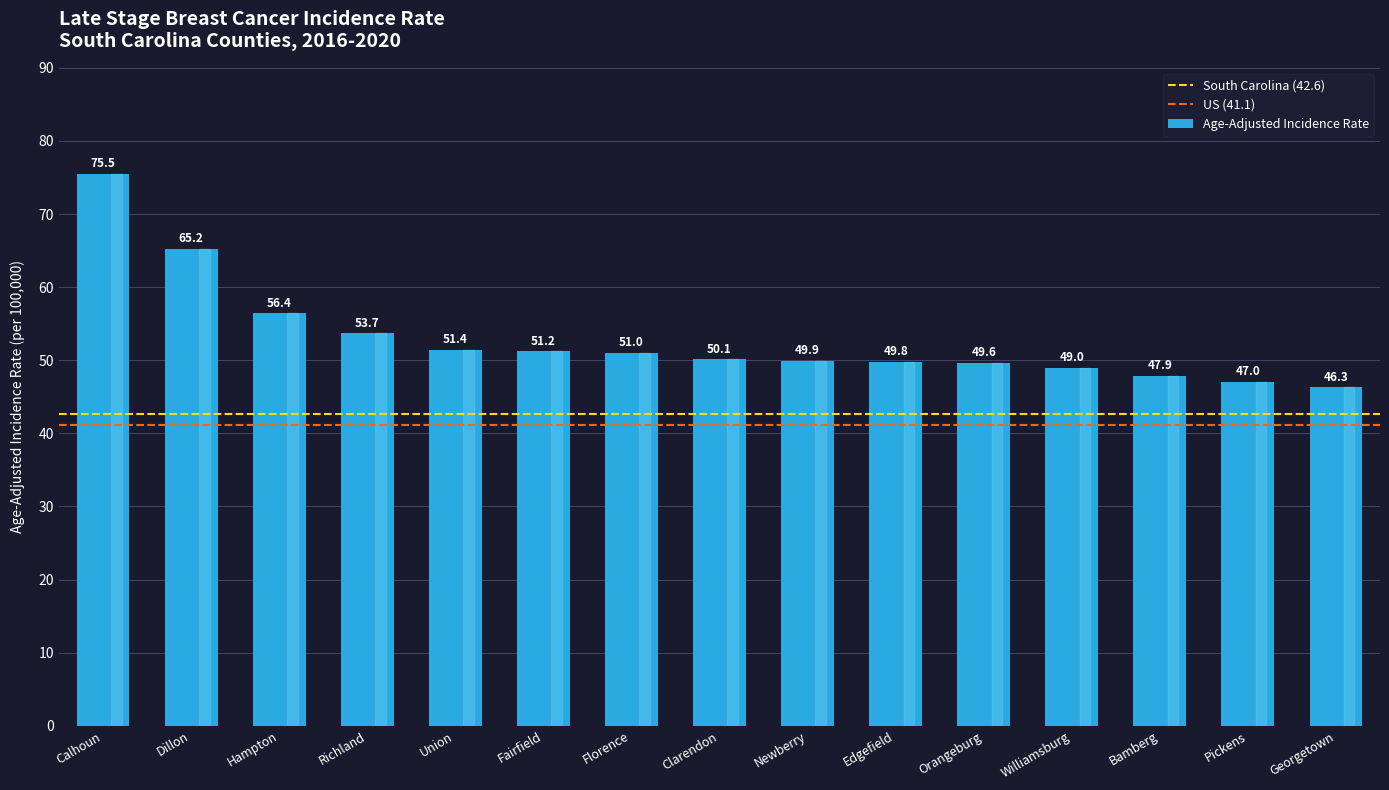

How many series are shown in this chart?

1